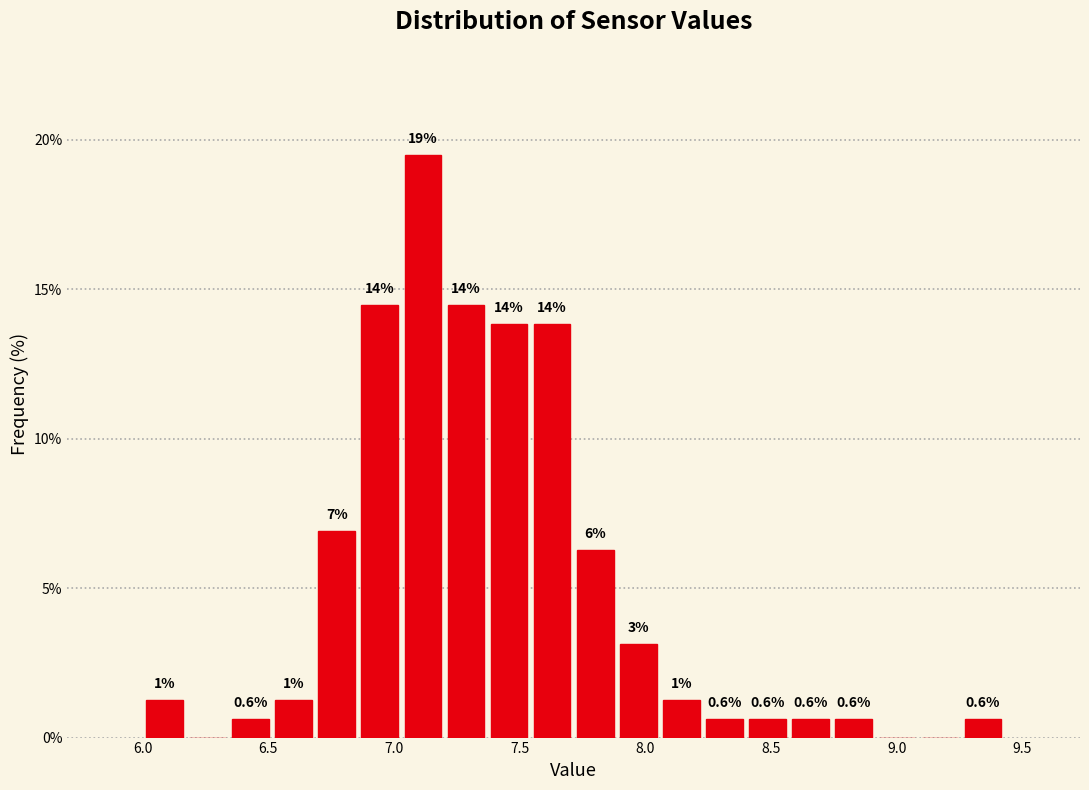

Read against the x-axis, roughly where is the centre of the tallest bar?

7.10